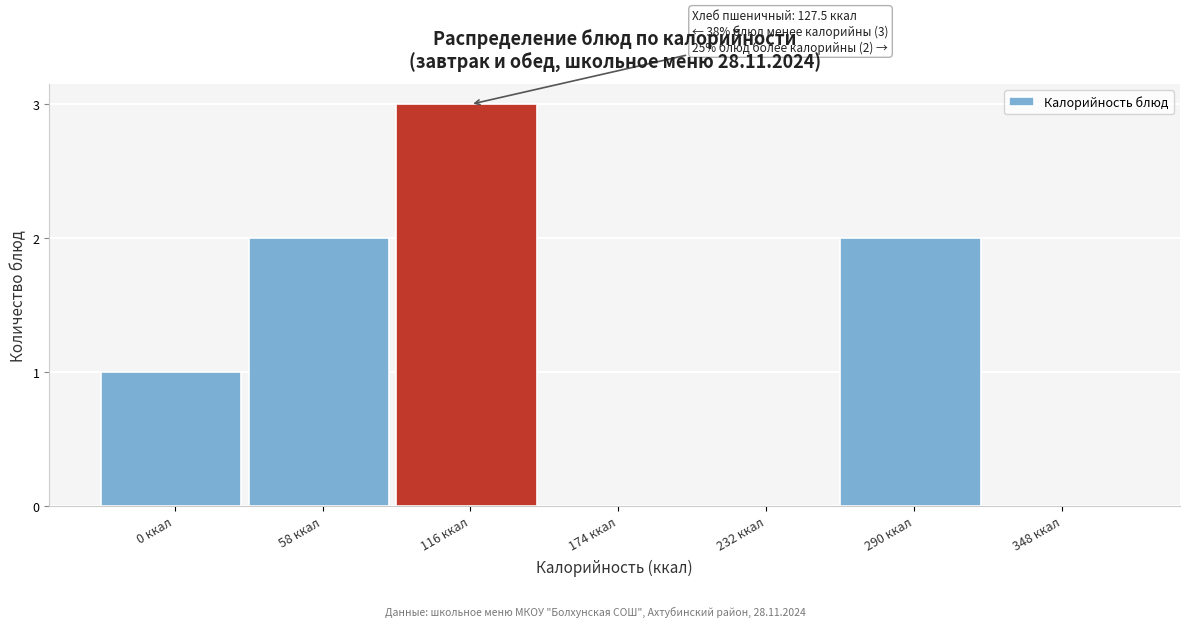

Reading right to left, transcribe all the data shown in this chart.

348 ккал=0	290 ккал=2	232 ккал=0	174 ккал=0	116 ккал=3	58 ккал=2	0 ккал=1